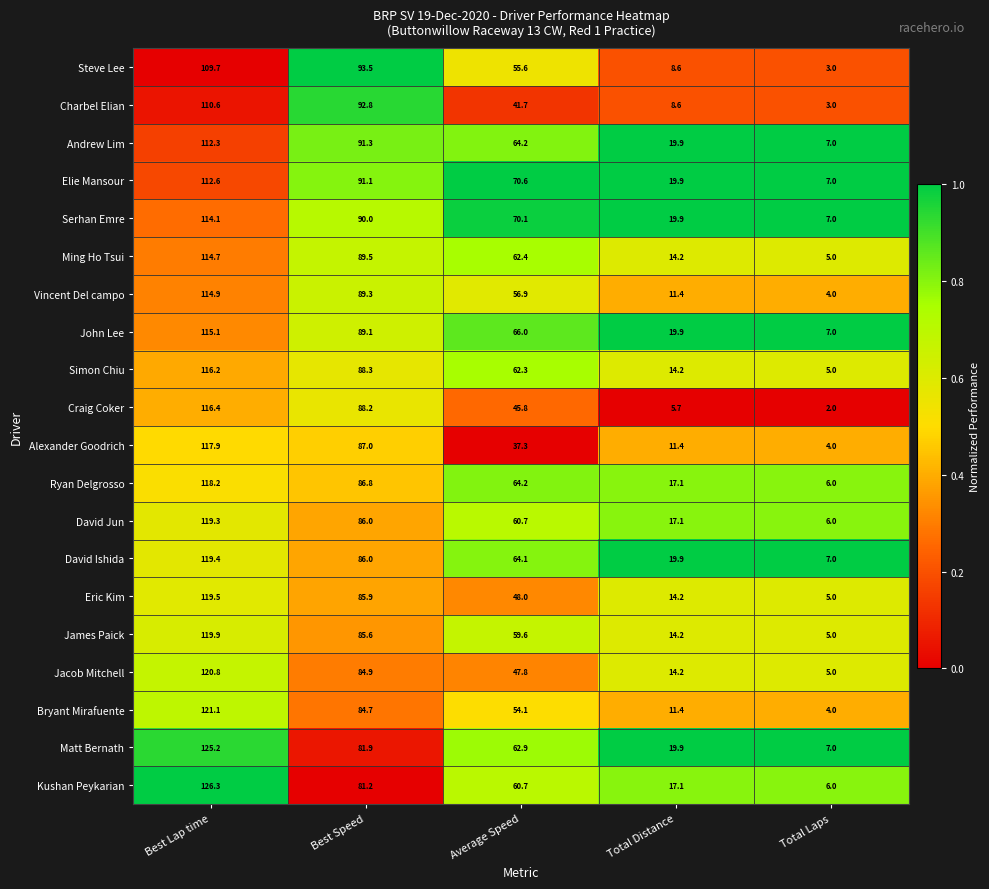

What is the average value of the Jacob Mitchell series?

54.5